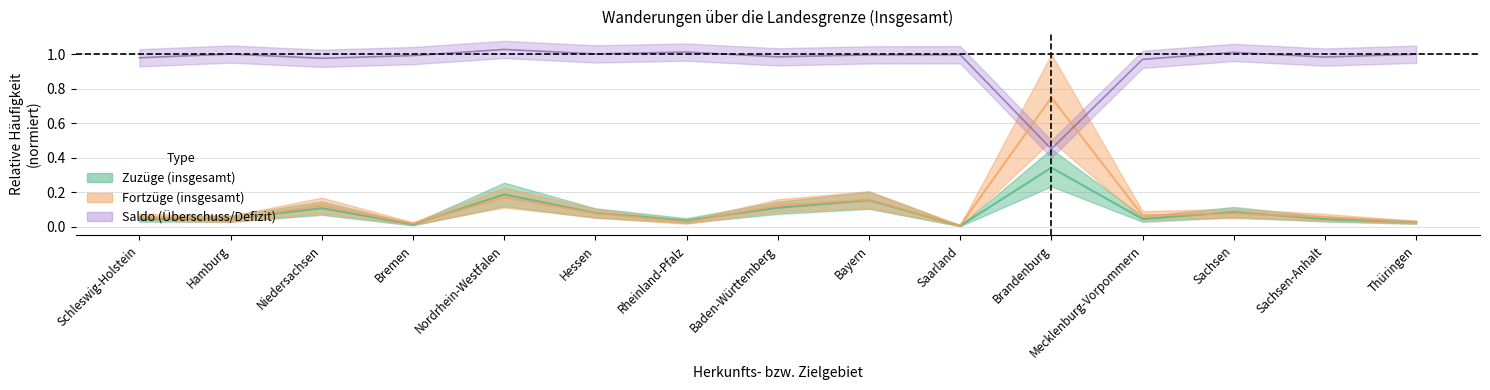

After their last crossing, which series has the higher values: Überschuss or Fortzüge insgesamt?

Überschuss